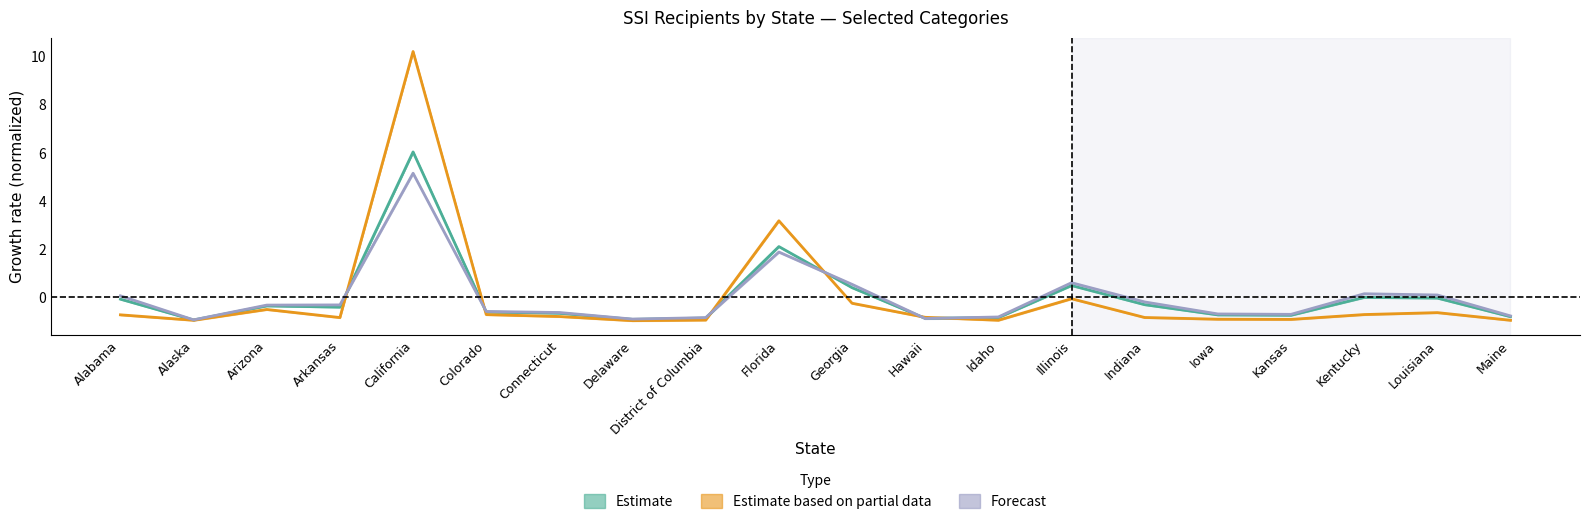

What is the total value across all series at Alabama?

-0.7